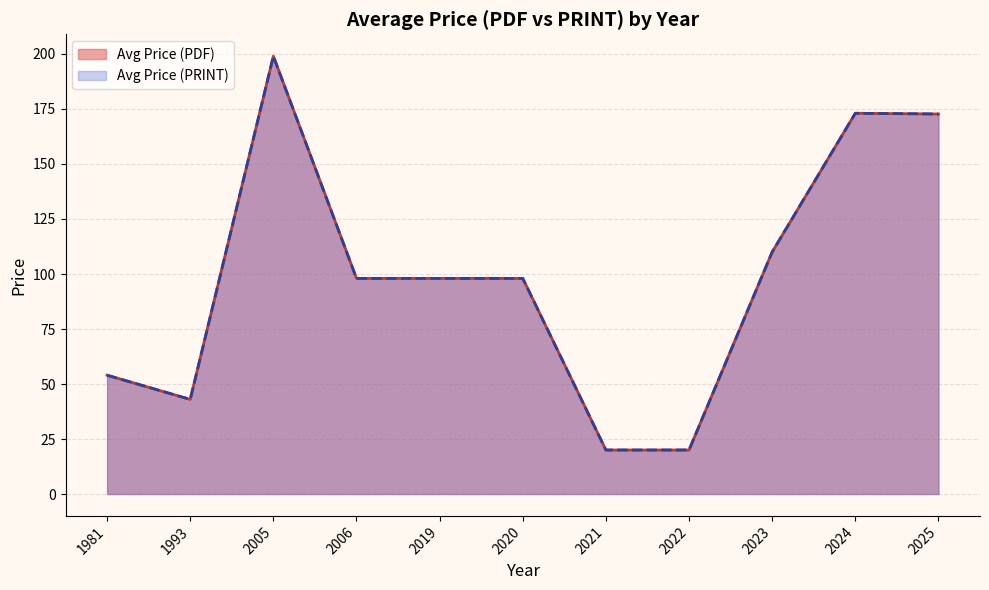

True or false: Avg Price (PDF) has a value of 242.0 at 2005.

False